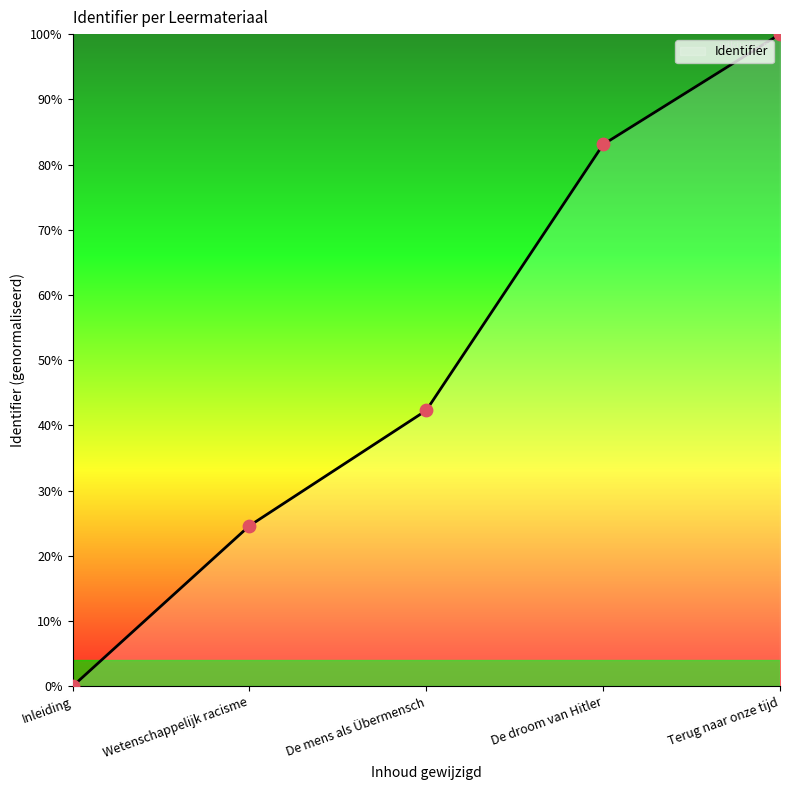

What is the ratio of the value at De mens als Übermensch to the value at Terug naar onze tijd?

0.4